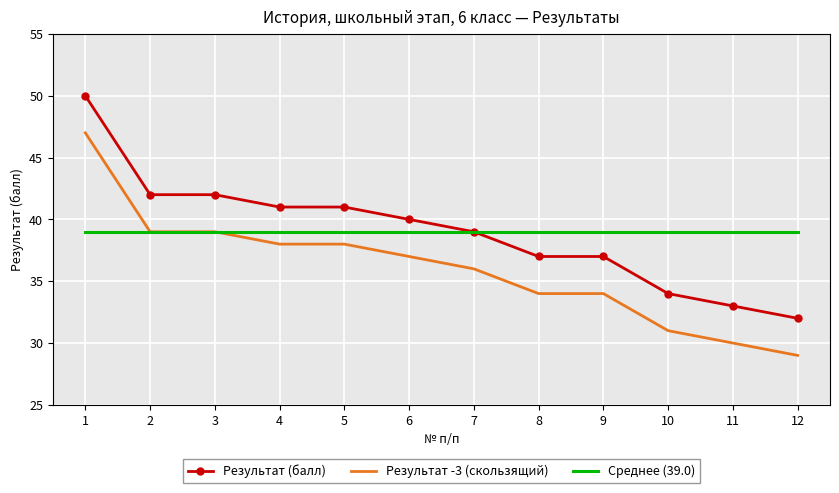

What value does the Результат (балл) series have at 6, to the nearest 10?

40